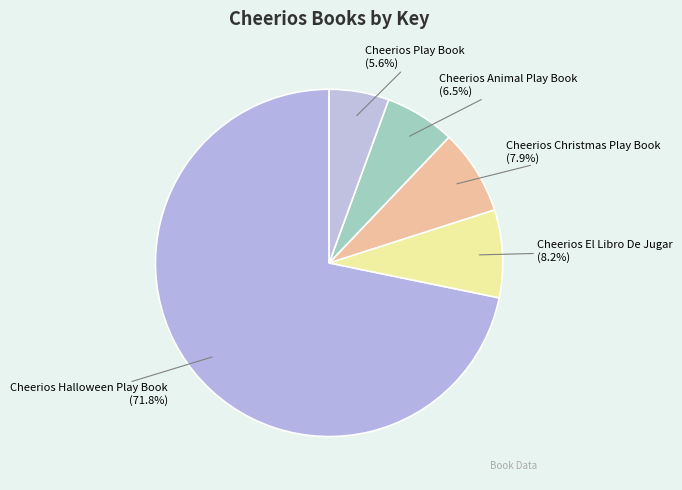

What percentage is the Cheerios Halloween Play Book slice, to the nearest percent?

72%